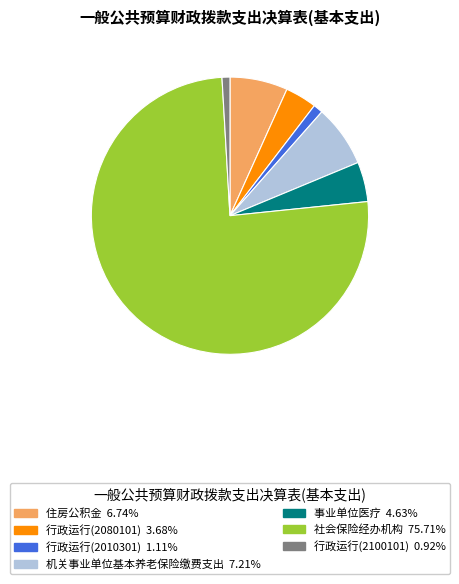

Does any single category account for the majority?

Yes